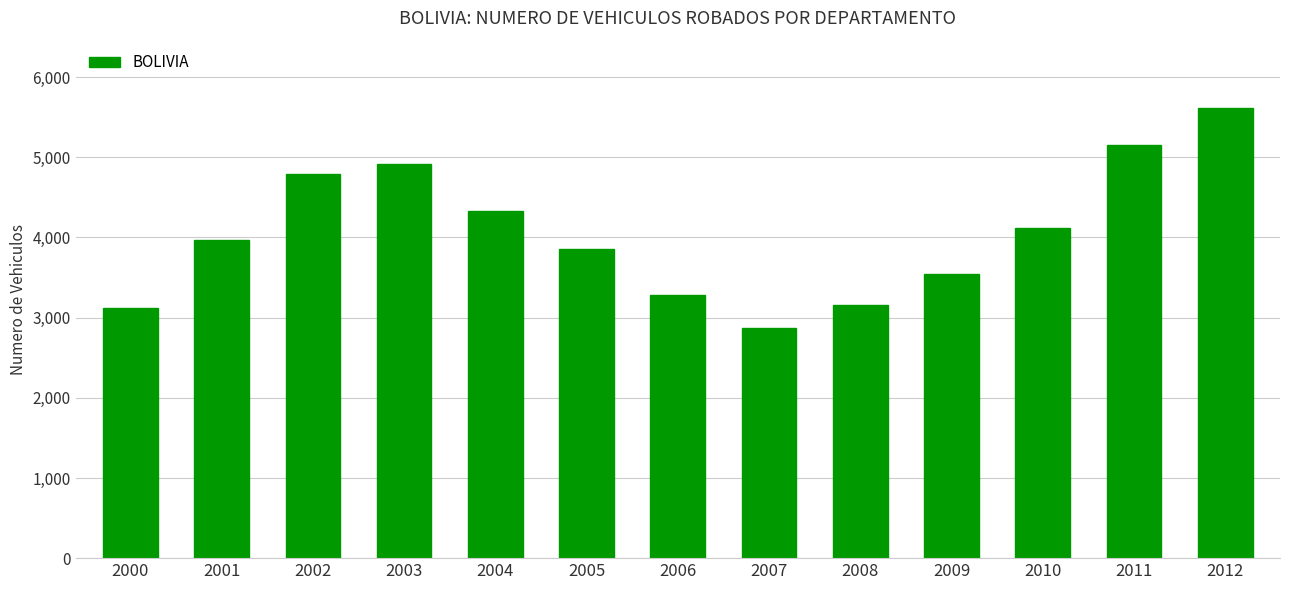

What is the approximate value at 2007?

2869